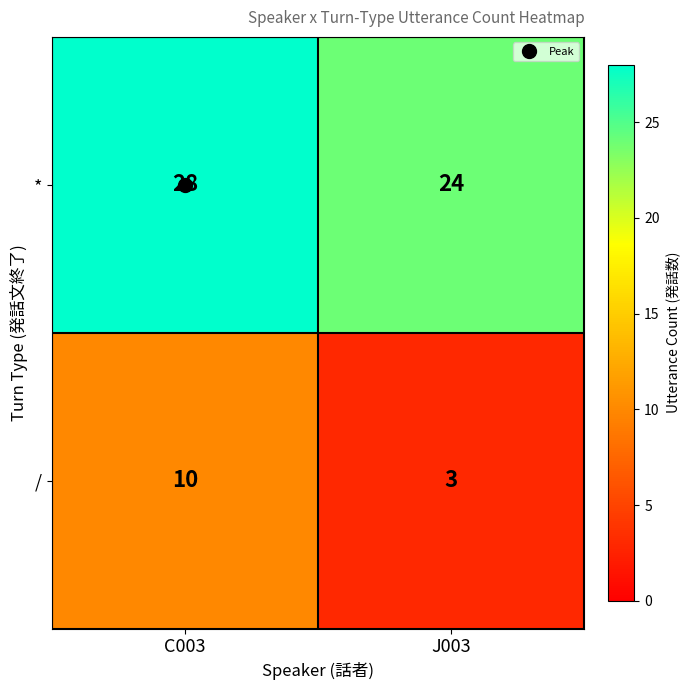

What is the smallest value displayed?

3